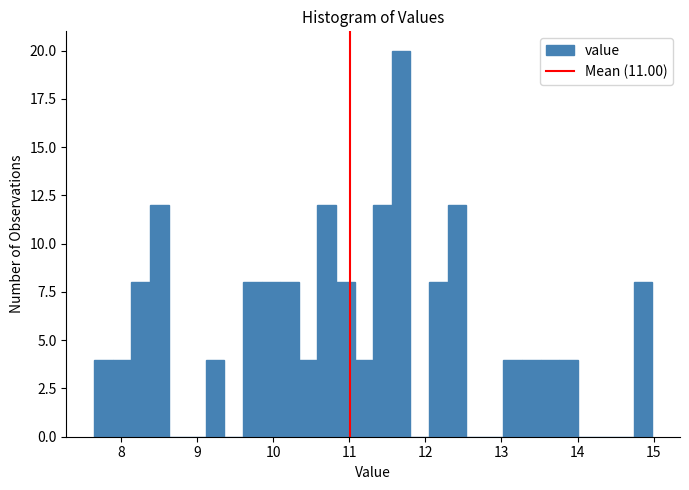

Read against the x-axis, roughly where is the centre of the tallest bar?

11.7